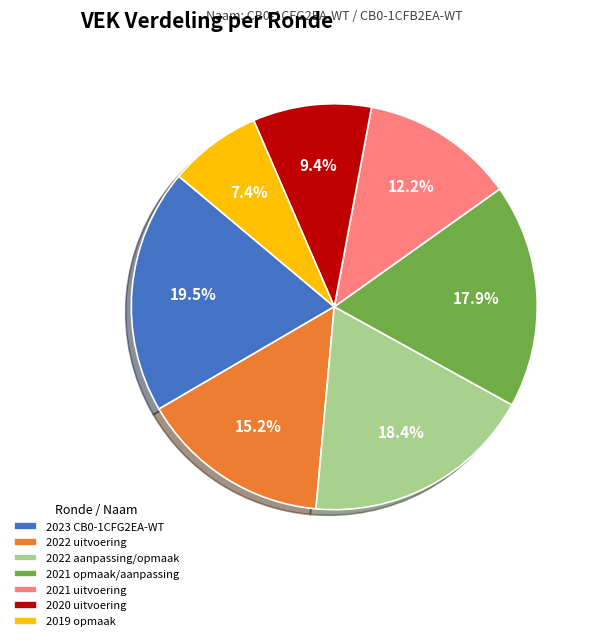

Is 2021 uitvoering the majority of the pie?

No